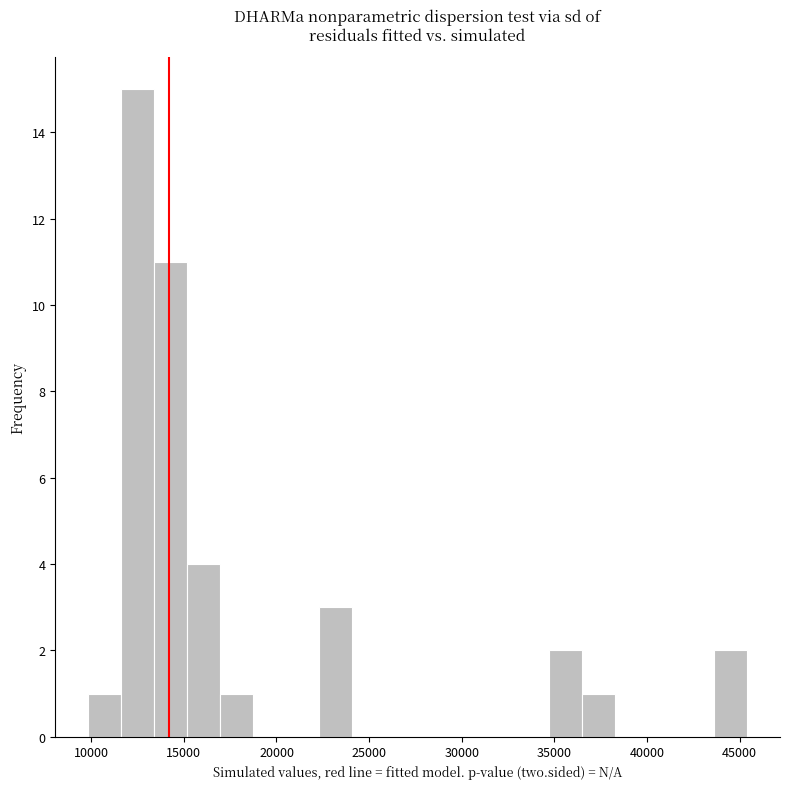

Read against the x-axis, roughly where is the centre of the tallest bar?

12500